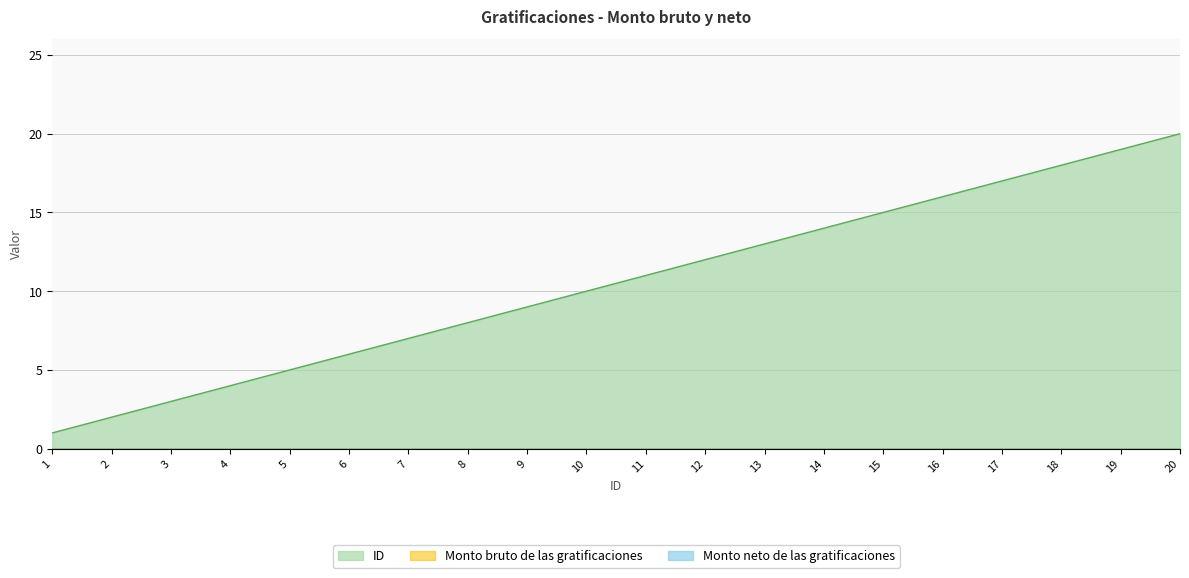

True or false: Monto bruto de las gratificaciones and ID cross at least once.

False